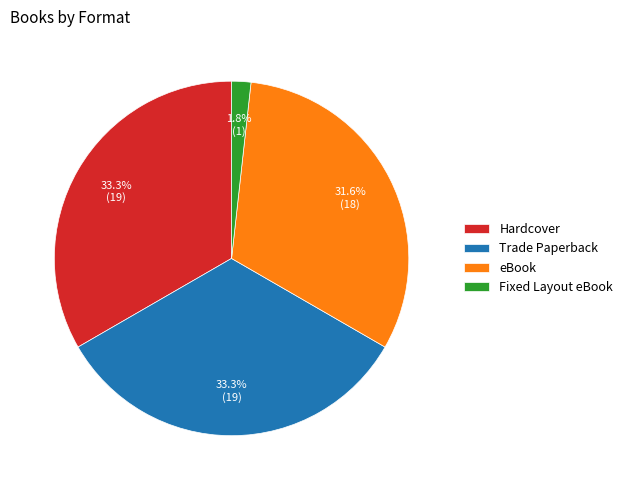

What percentage is the Hardcover slice, to the nearest percent?

33%